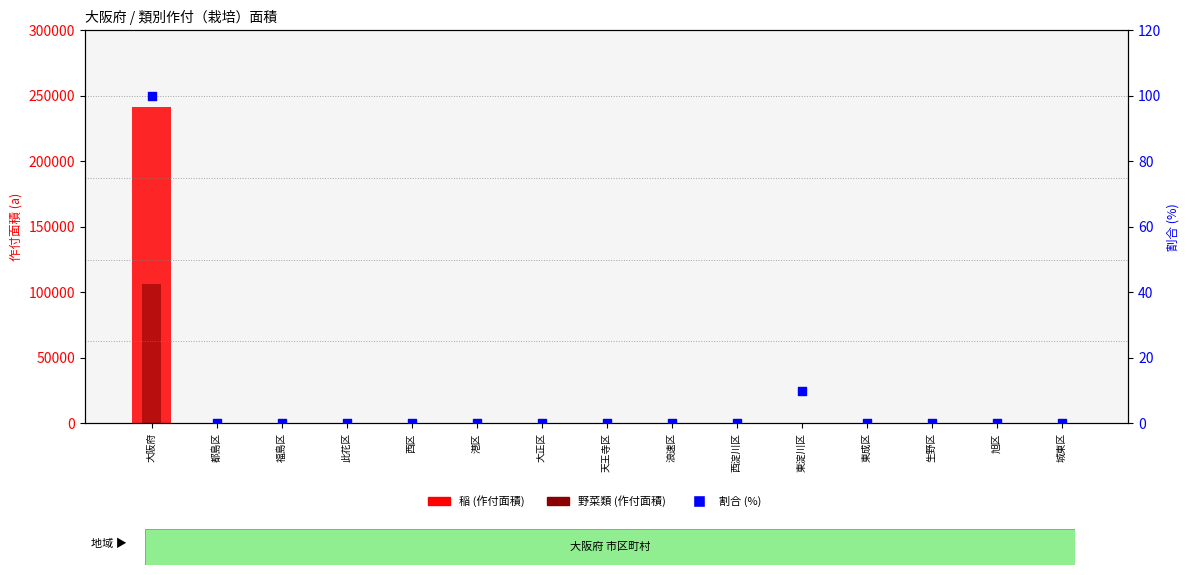

What are all the series names shown in the legend?

稲 (作付面積), 野菜類 (作付面積), 割合 (%)